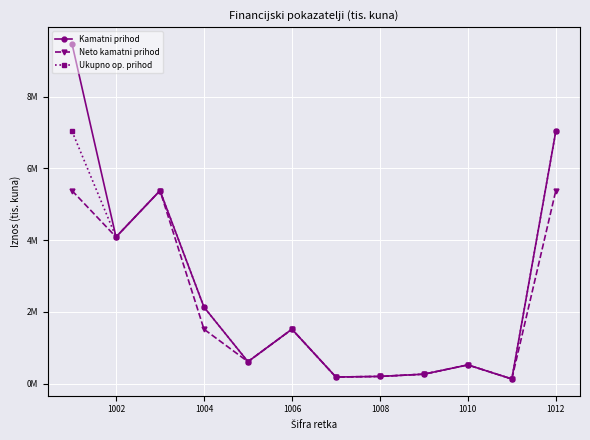

What is the smallest value displayed?

133592